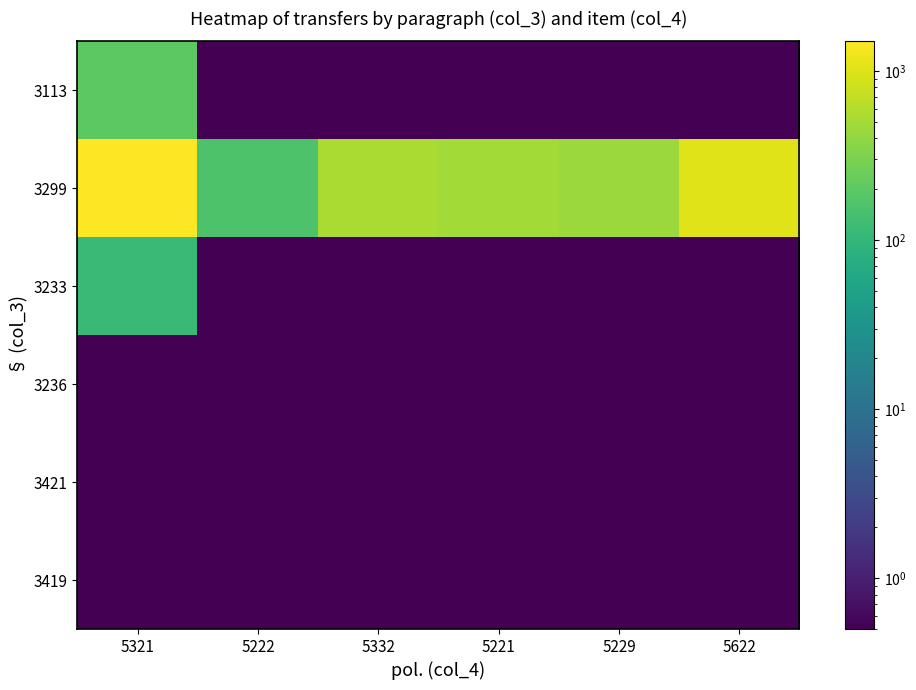

What is the spread (max minus min) of values at 5221?

500.0